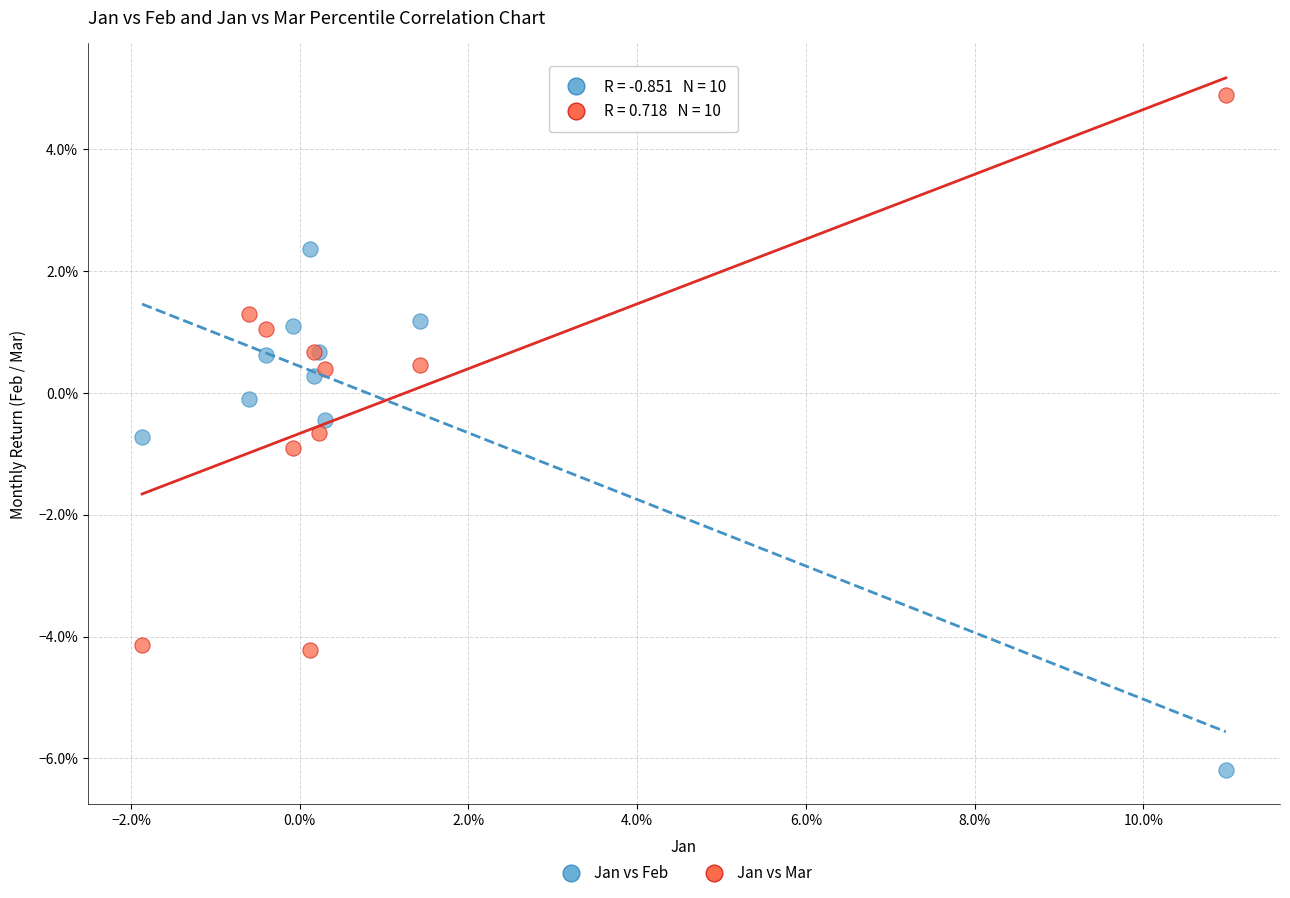

What are all the series names shown in the legend?

Jan vs Feb, Jan vs Mar